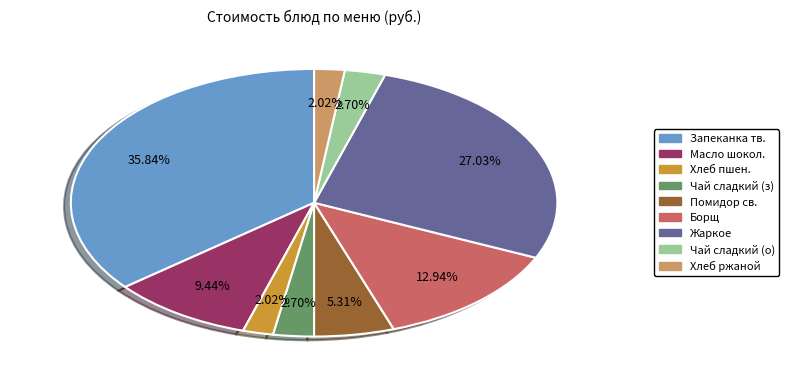

Is there a majority slice in this chart?

No